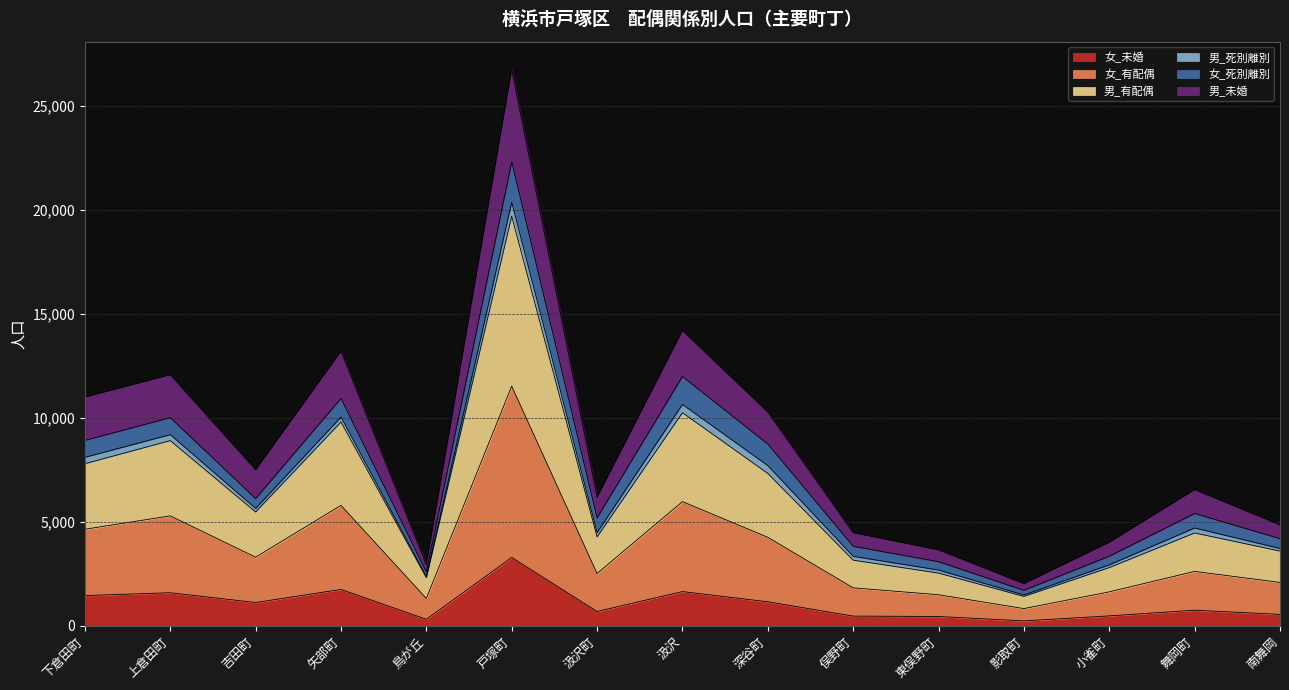

True or false: 女_有配偶 and 男_有配偶 cross at least once.

False